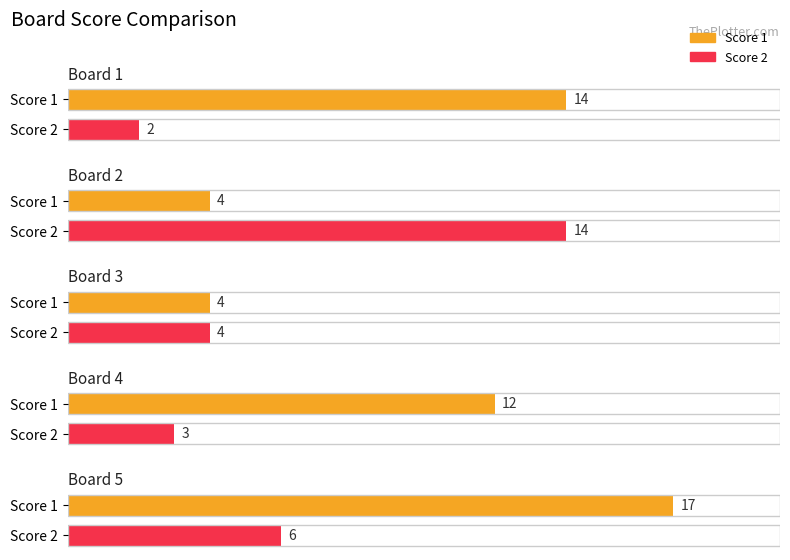

The value of Score 2 at Board 3 is 6. True or false?

False